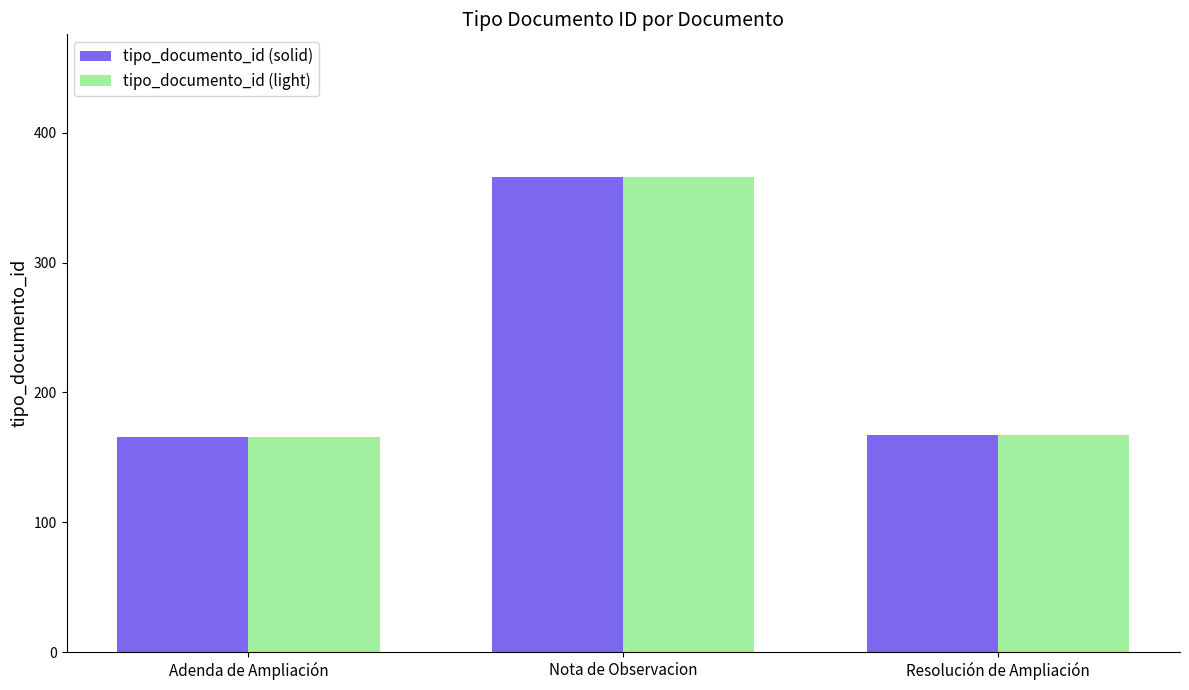

At which label does tipo_documento_id (light) reach its peak?

Nota de Observacion